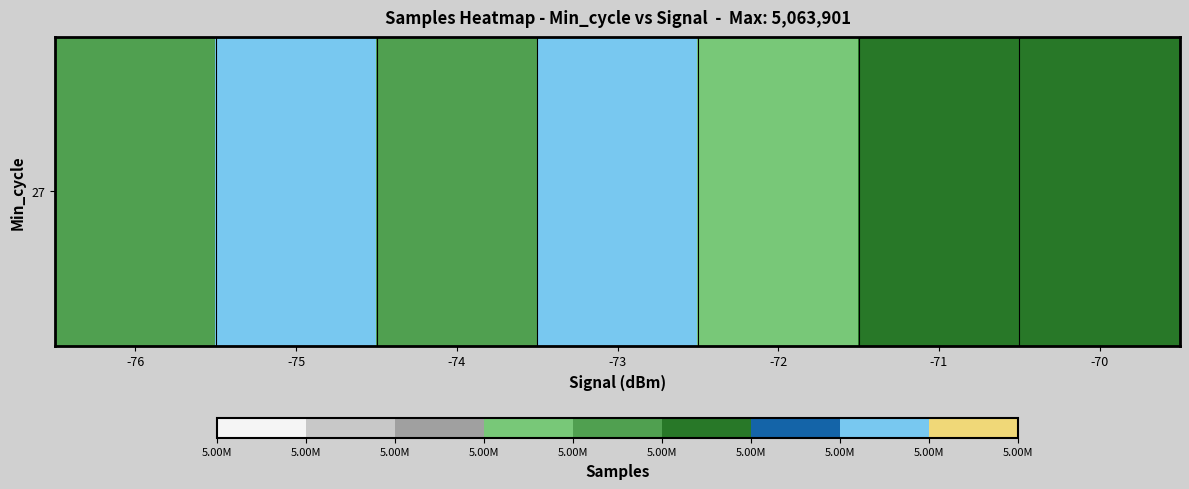

What is the approximate value at -71?

5053346.8